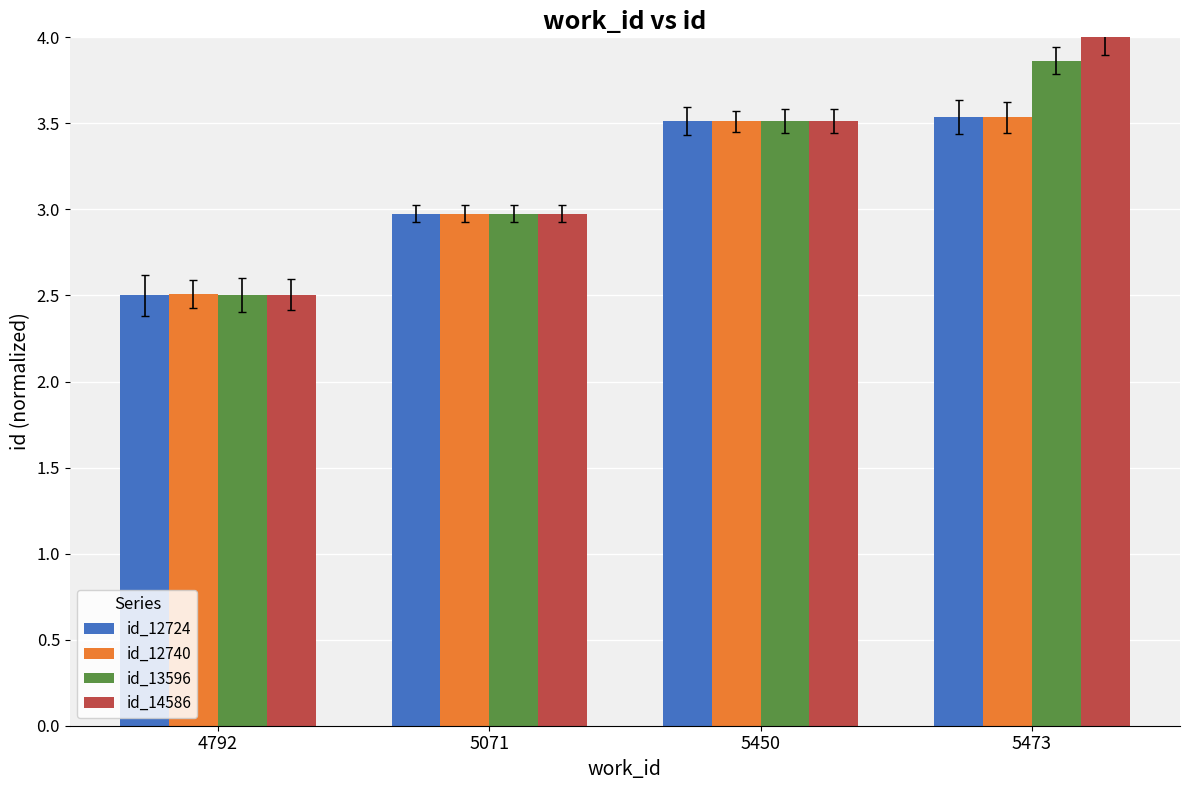

Between 4792 and 5450, which series saw the biggest shift?

id_12724